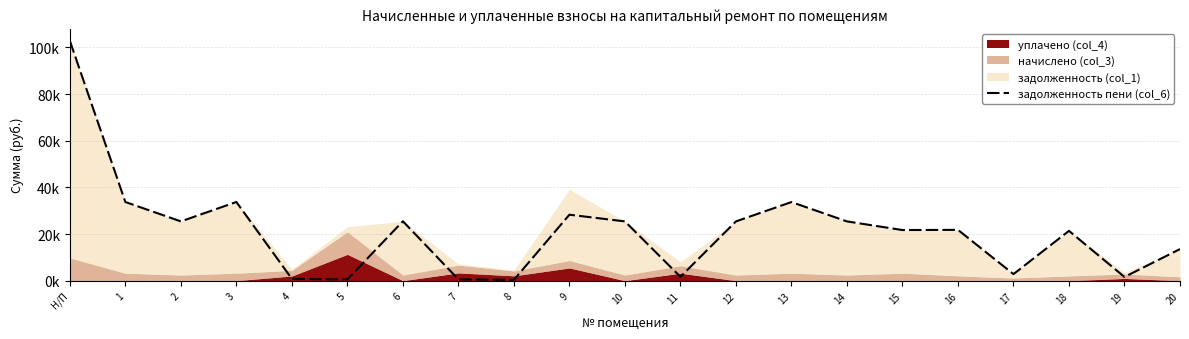

Where is the data nearest to the value 51597?

1